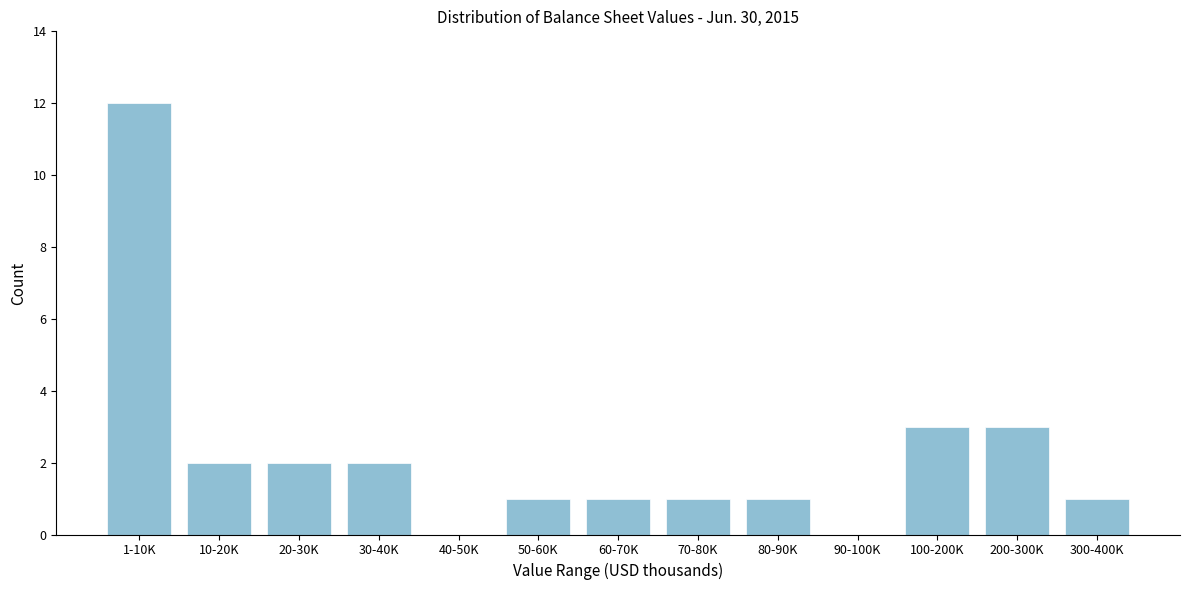

Reading right to left, extract all data points from this chart.

300-400K=1	200-300K=3	100-200K=3	90-100K=0	80-90K=1	70-80K=1	60-70K=1	50-60K=1	40-50K=0	30-40K=2	20-30K=2	10-20K=2	1-10K=12